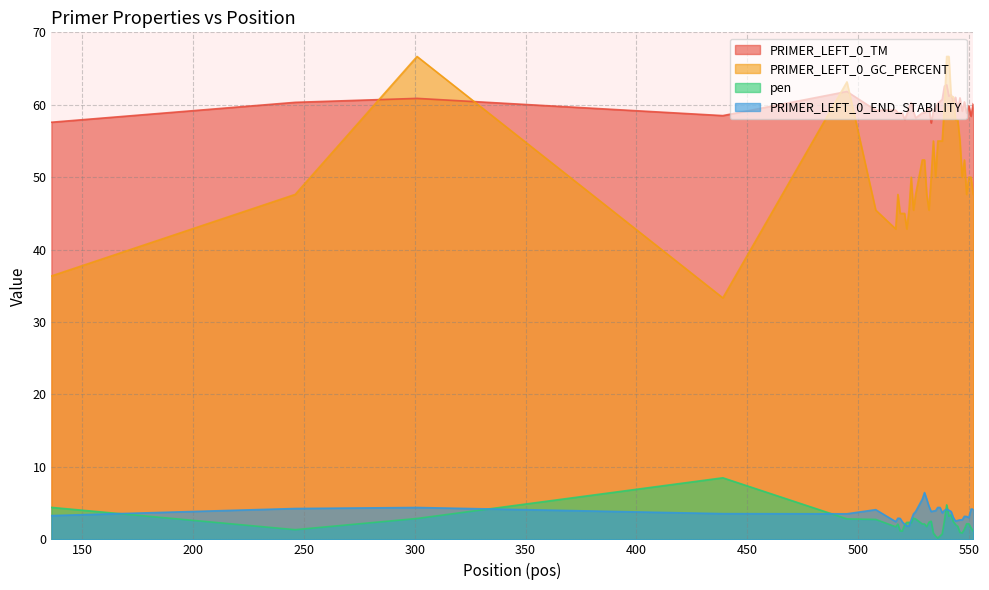

Where does the pen series first go above 2?

136